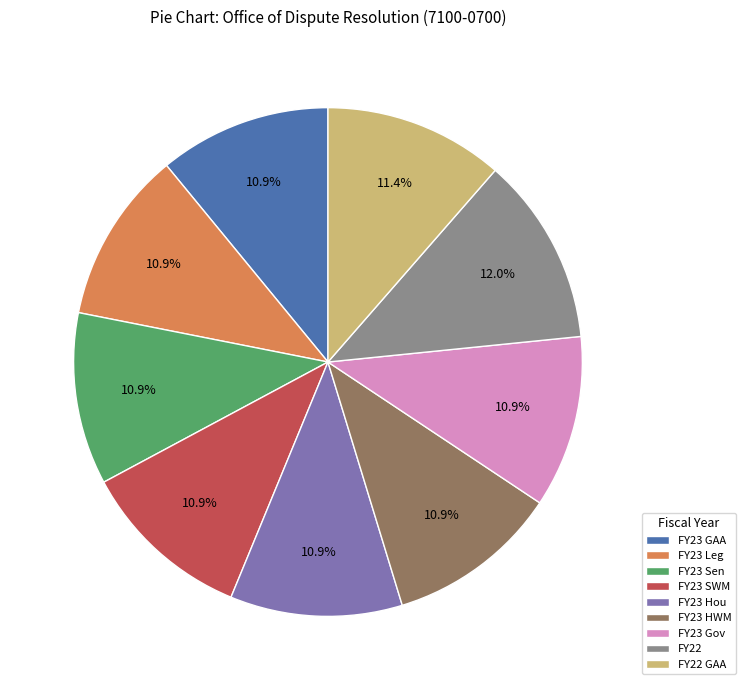

What portion of the pie excludes FY23 SWM?

89.1%